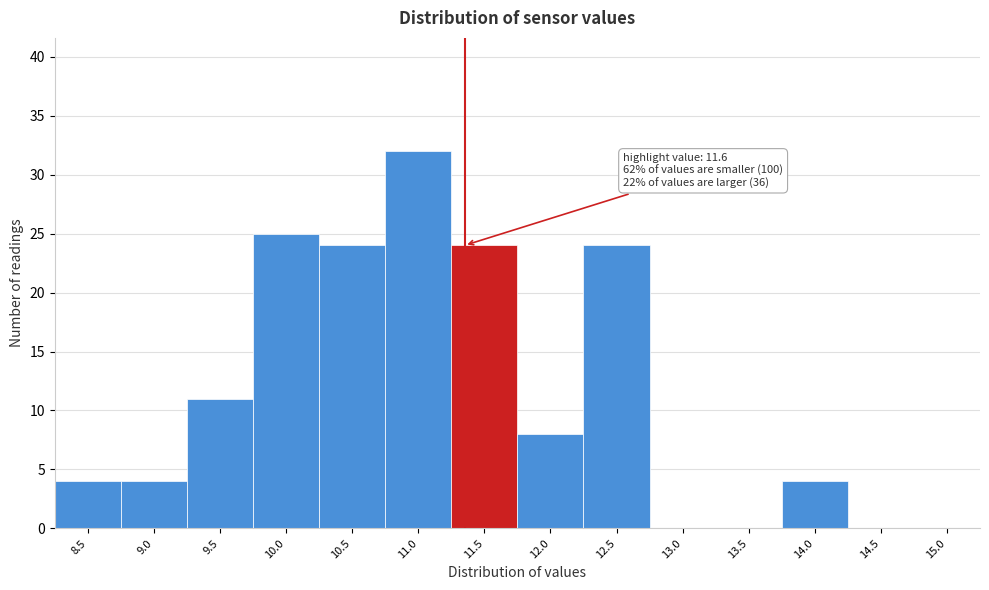

Reading right to left, what are all the values shown in this chart?

15.0=0	14.5=0	14.0=4	13.5=0	13.0=0	12.5=24	12.0=8	11.5=24	11.0=32	10.5=24	10.0=25	9.5=11	9.0=4	8.5=4